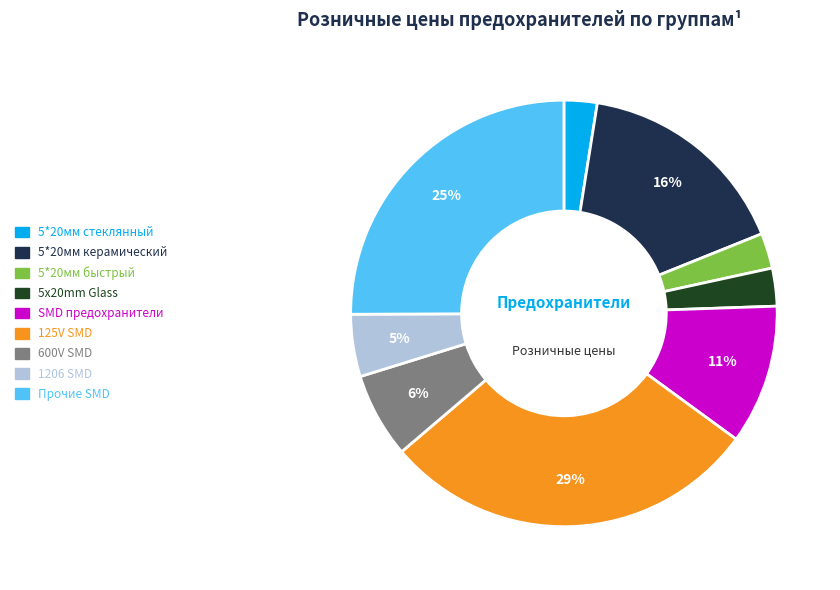

Which has a higher value, 600V SMD or 125V SMD?

125V SMD